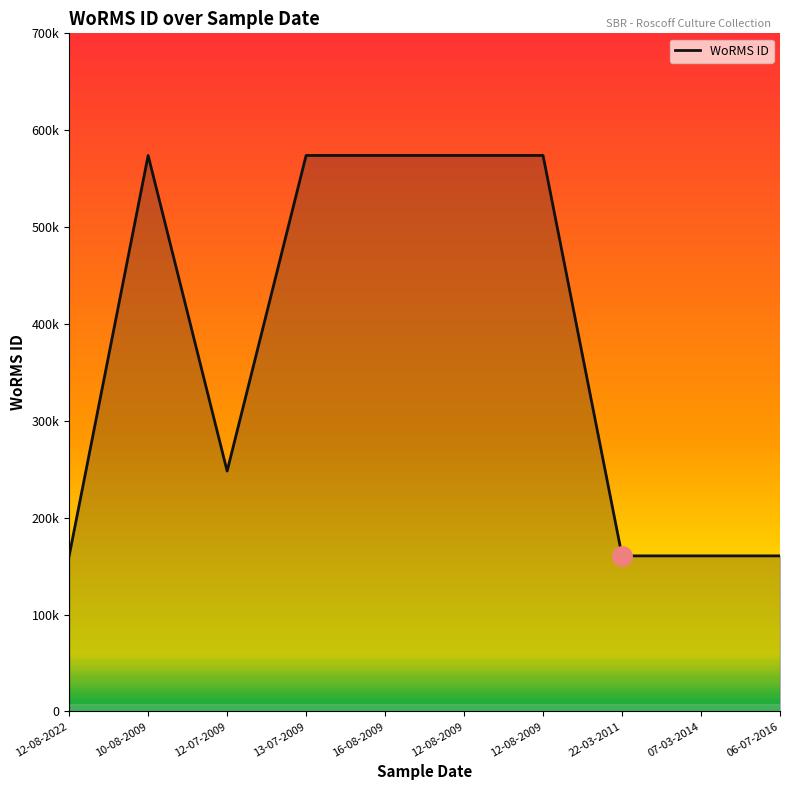

What is the approximate value at 06-07-2016, to the nearest 50?

160600